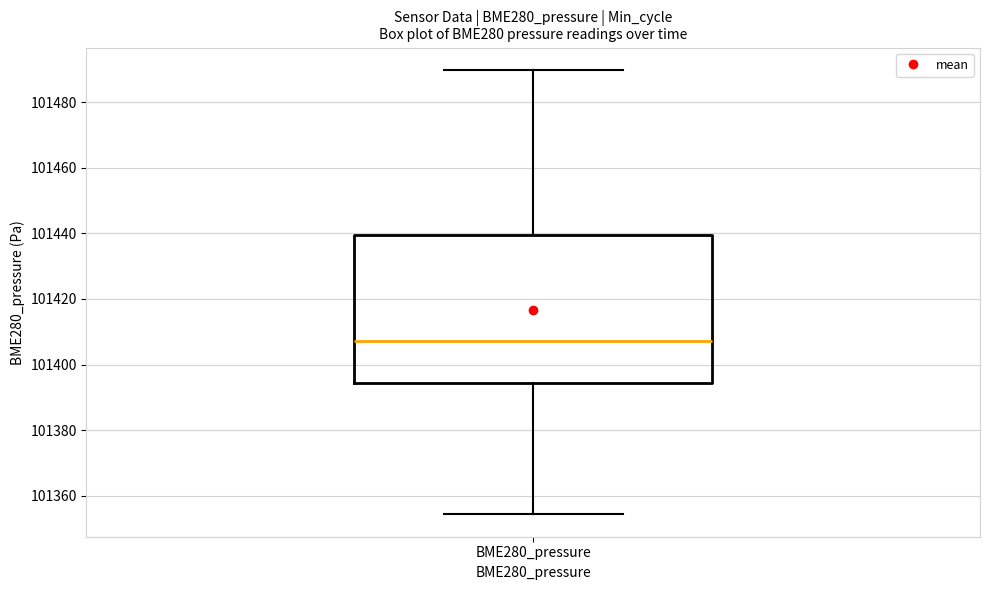

Where does the upper whisker of the box for BME280_pressure end on the y-axis? The values are not printed on the chart, so give them approximately, as read against the axis.

101490